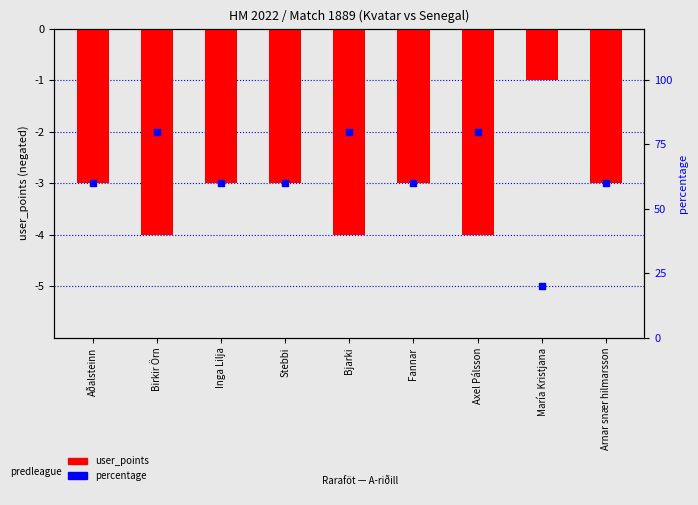

Which series reaches the minimum Y coordinate?

user_points